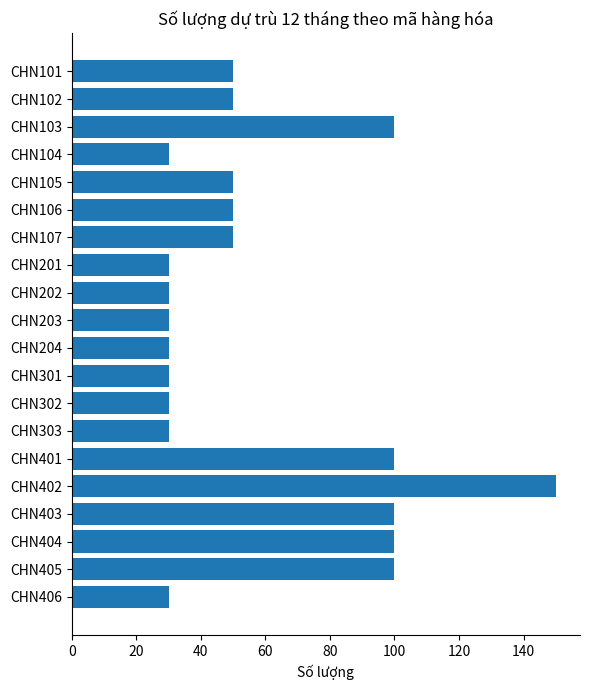

The value at CHN303 is 30. True or false?

True